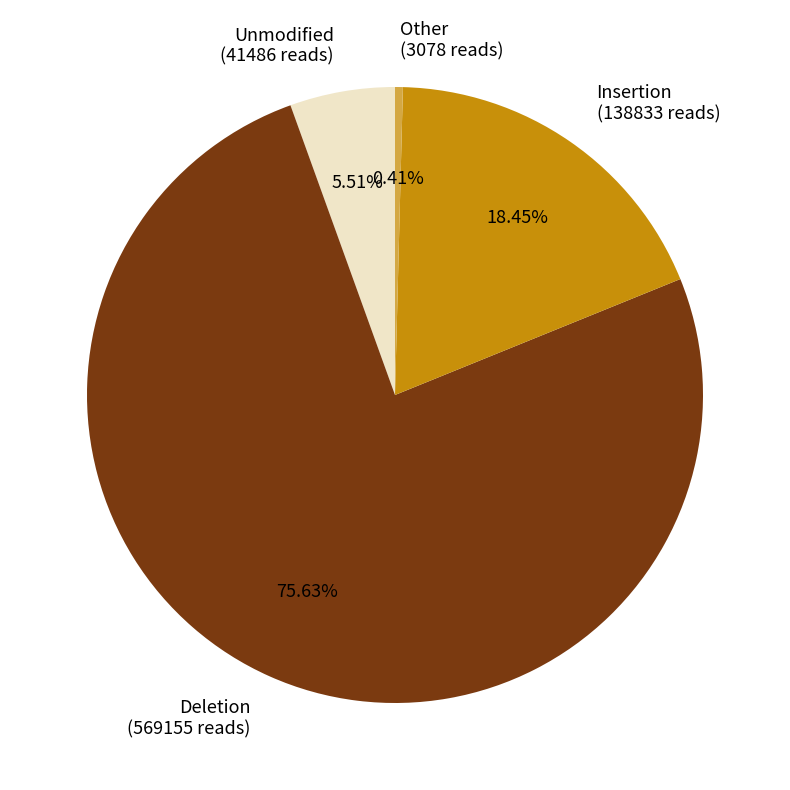

Rank the categories by value from lowest to highest.

Other, Unmodified, Insertion, Deletion